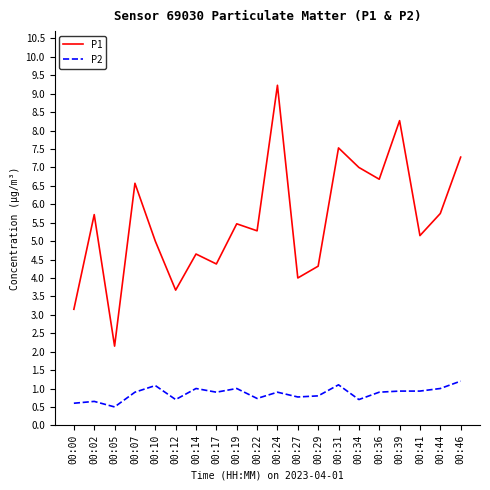

Which series has the largest range (max minus min)?

P1